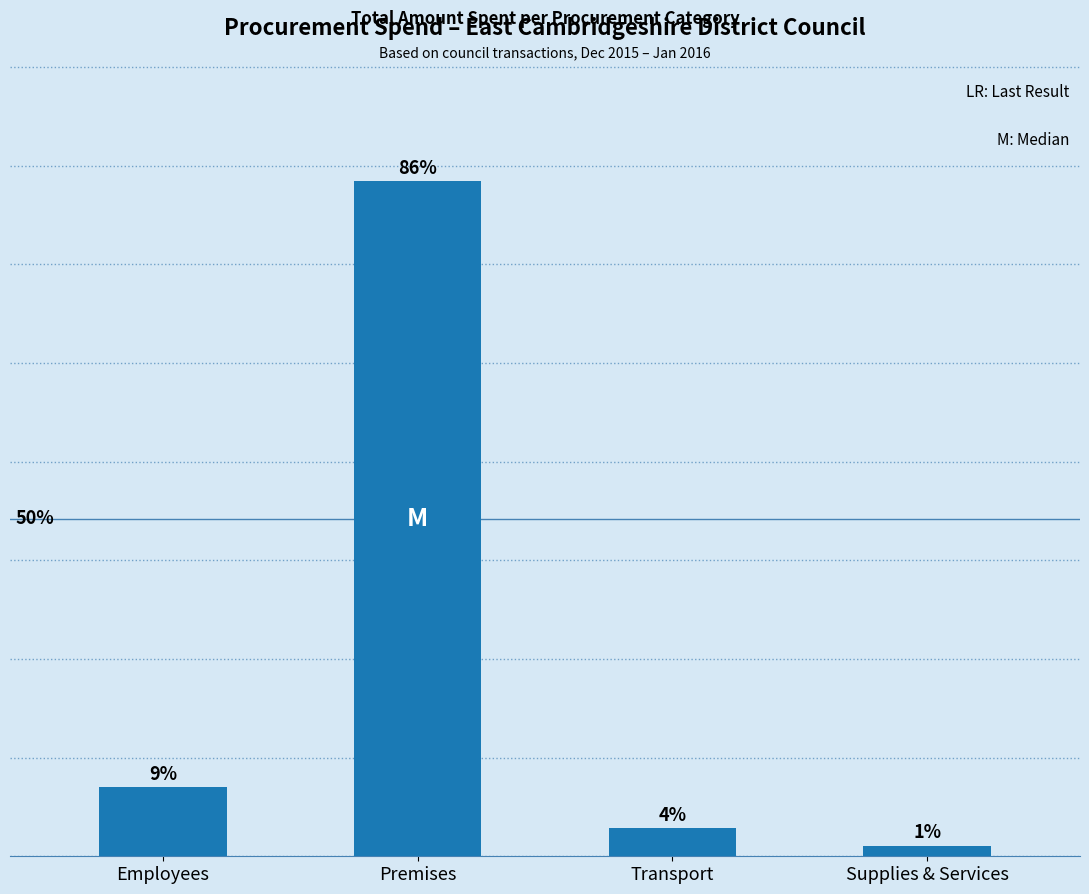

What is the label of the 2nd bar from the right?

Transport